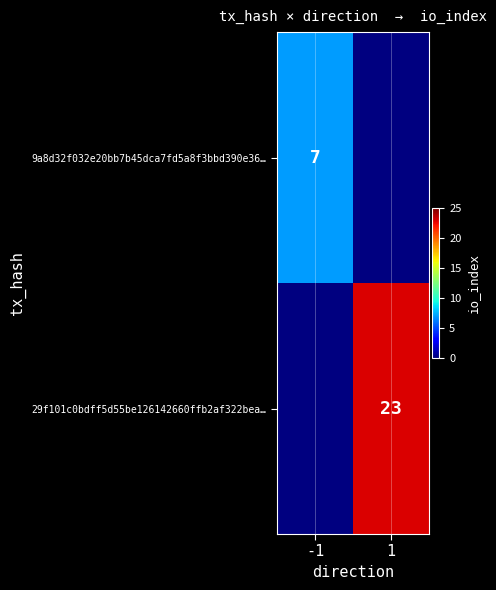

Is the value of 9a8d32f032e20bb7b45dca7fd5a8f3bbd390e36… at -1 greater than the value of 29f101c0bdff5d55be126142660ffb2af322bea… at 1?

No